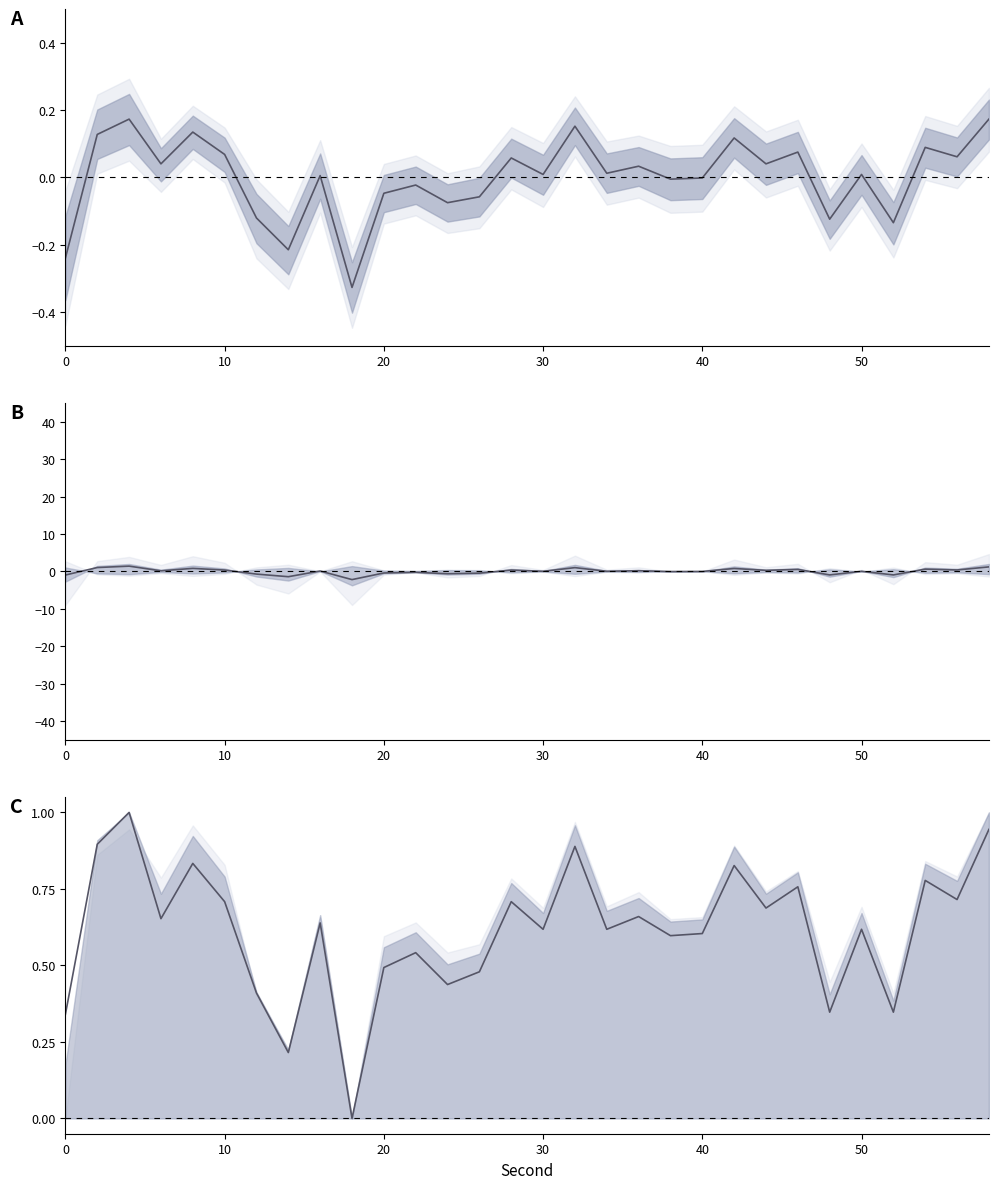

True or false: center line and upper signal cross at least once.

False